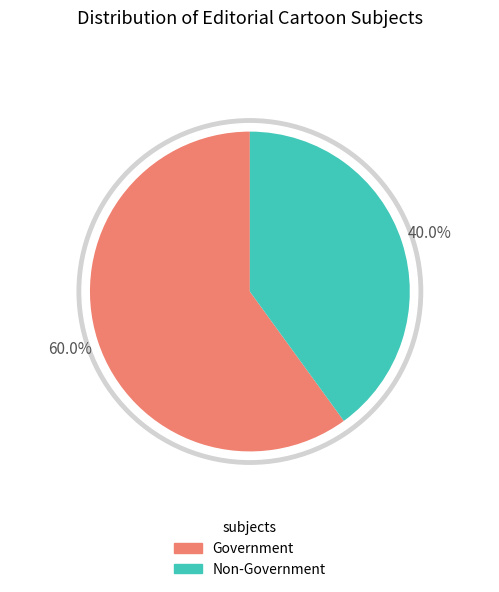

True or false: War accounts for 18% of the total.

False